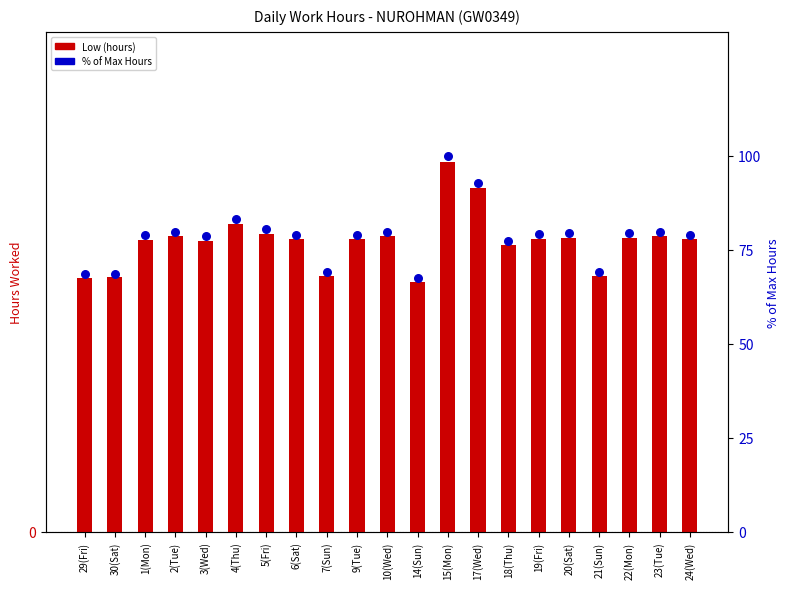

At which category is the sum across all series the highest?

15(Mon)